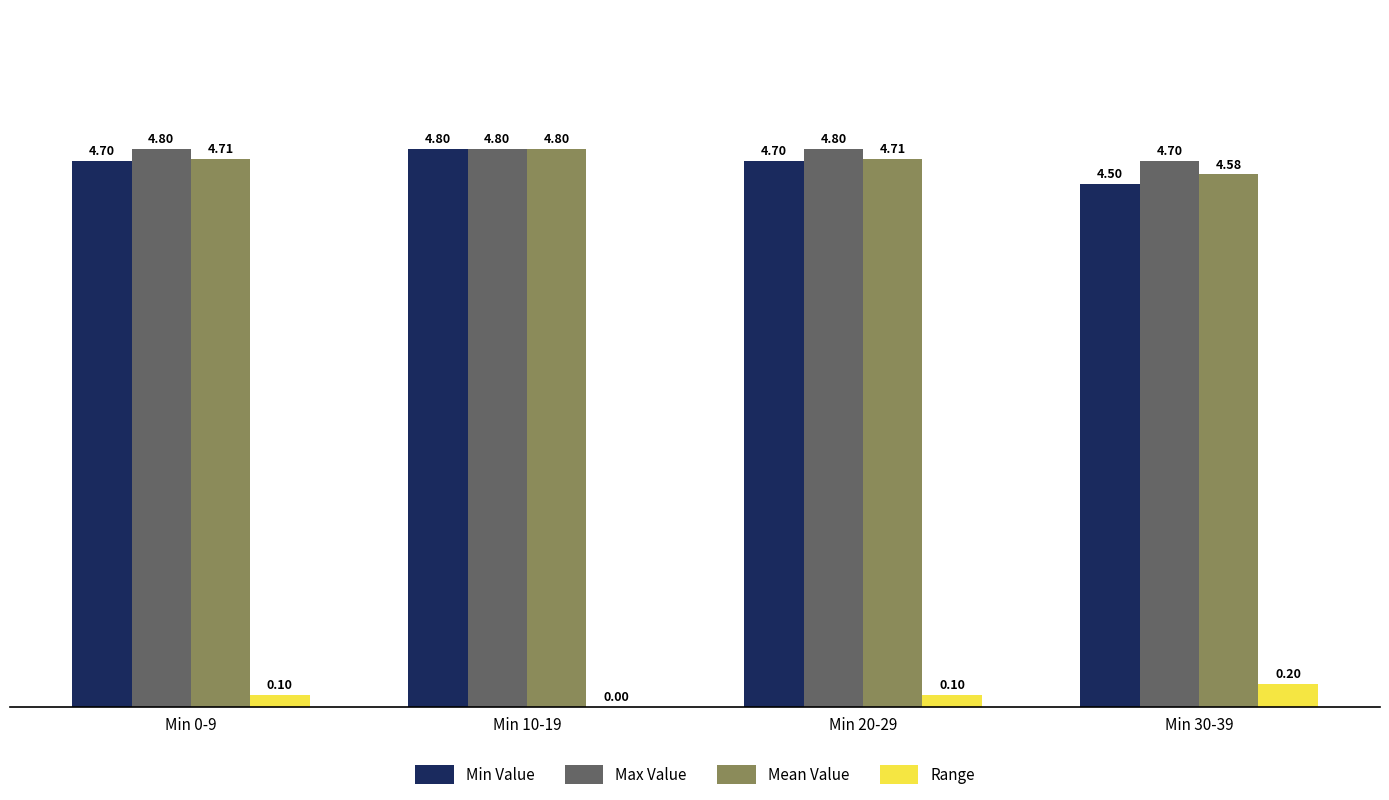

What are all the series names shown in the legend?

Min Value, Max Value, Mean Value, Range